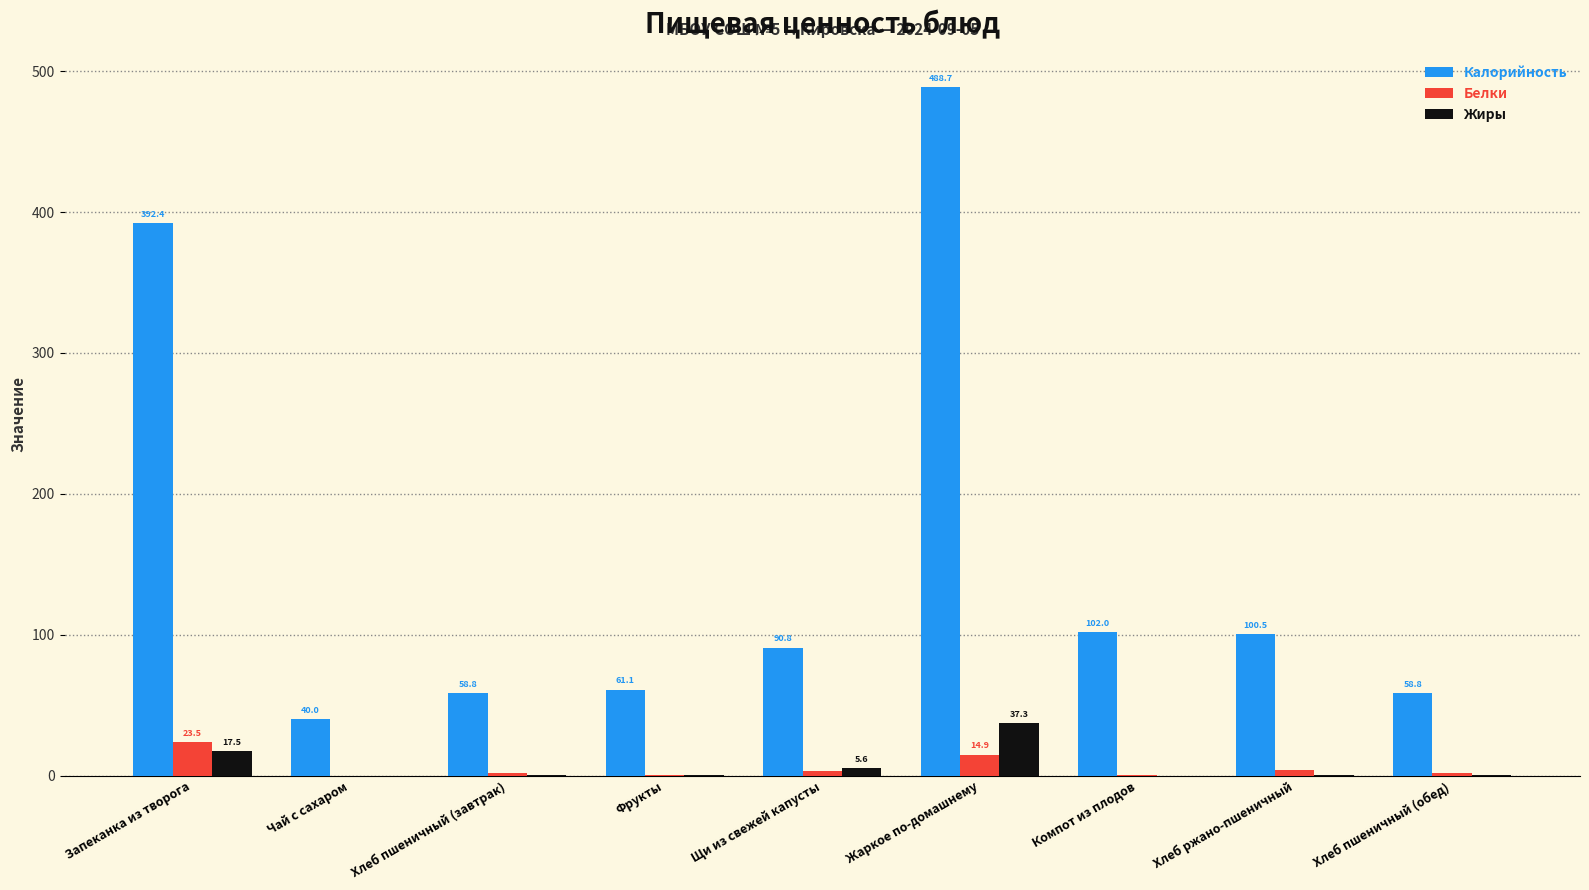

The value of Жиры at Компот из плодов is 18.6. True or false?

False